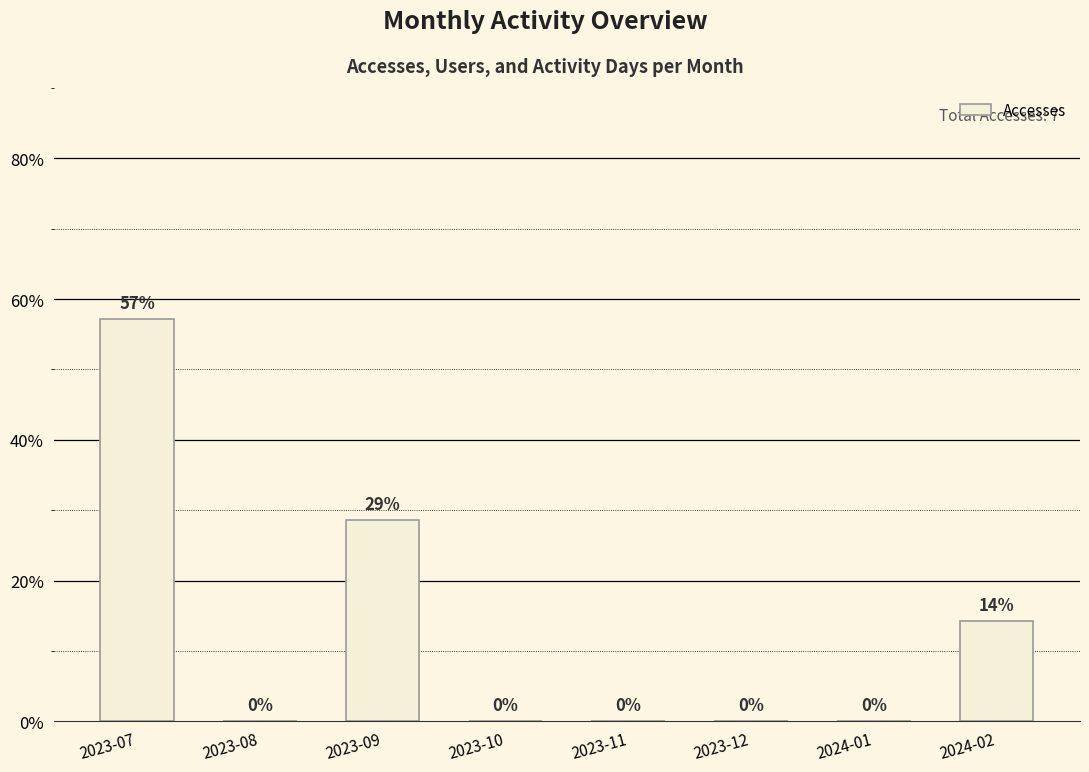

Which label corresponds to the largest value in the chart?

2023-07